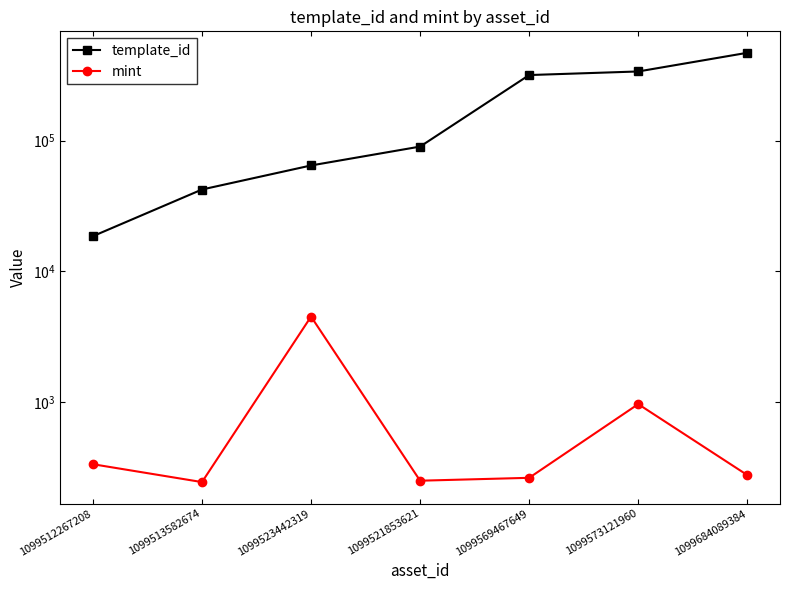

True or false: template_id and mint cross at least once.

False